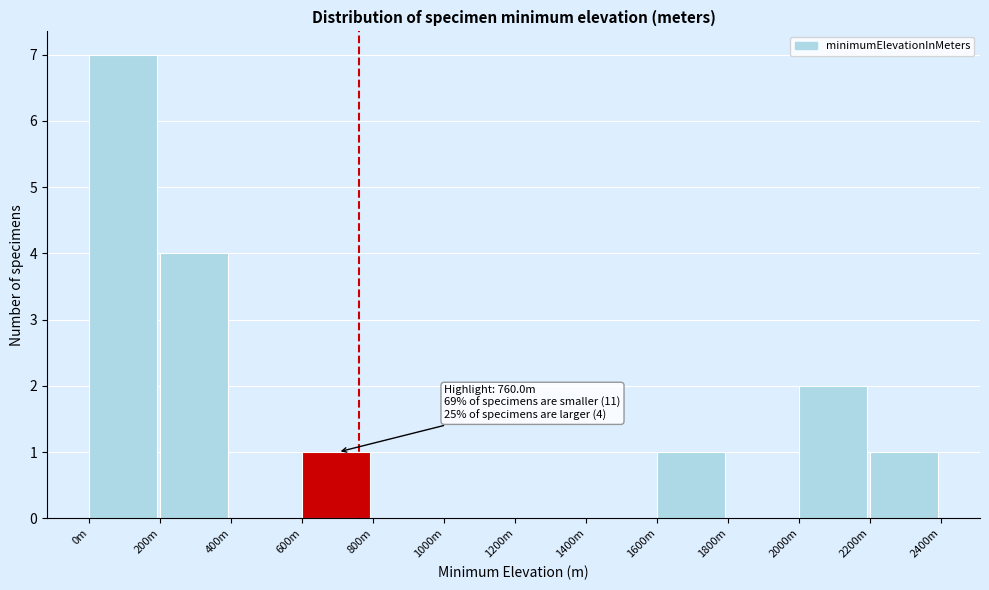

Reading left to right, what are all the values shown in this chart?

0m=7	200m=4	400m=0	600m=1	800m=0	1000m=0	1200m=0	1400m=0	1600m=1	1800m=0	2000m=2	2200m=1